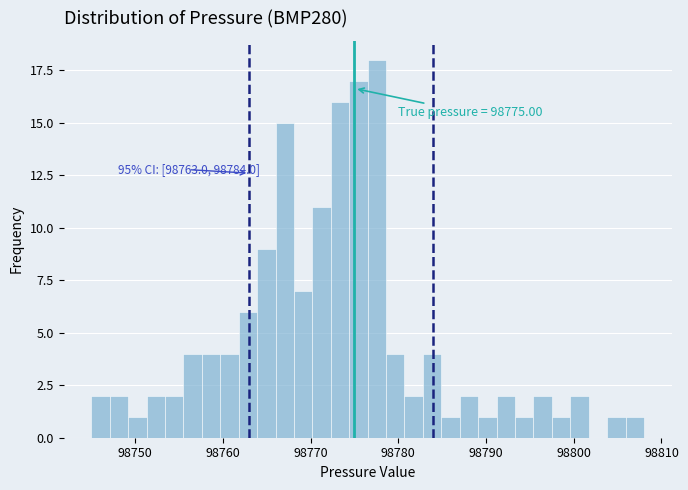

Read against the x-axis, roughly where is the centre of the tallest bar?

98778